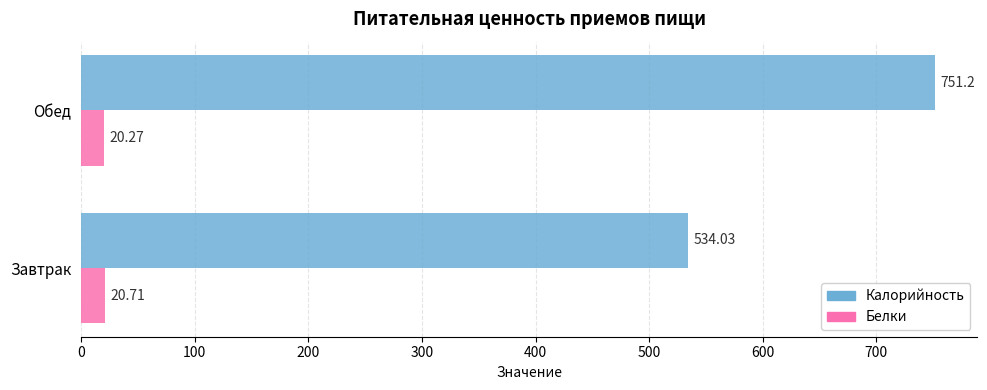

At how many categories does at least one series exceed 280?

2